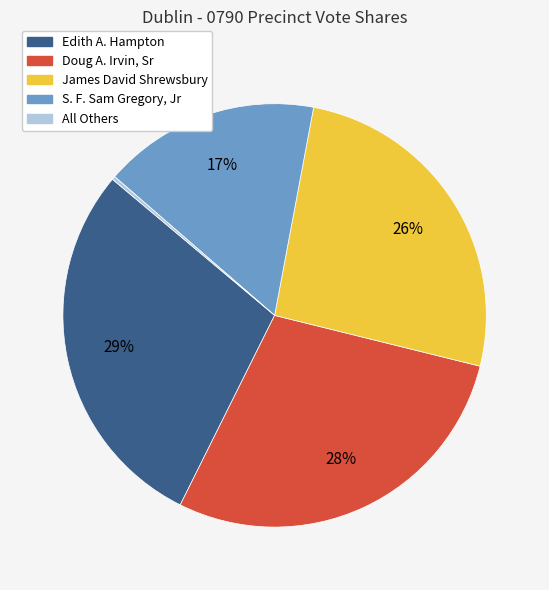

Do S. F. Sam Gregory, Jr and James David Shrewsbury together represent more than half of the pie?

No